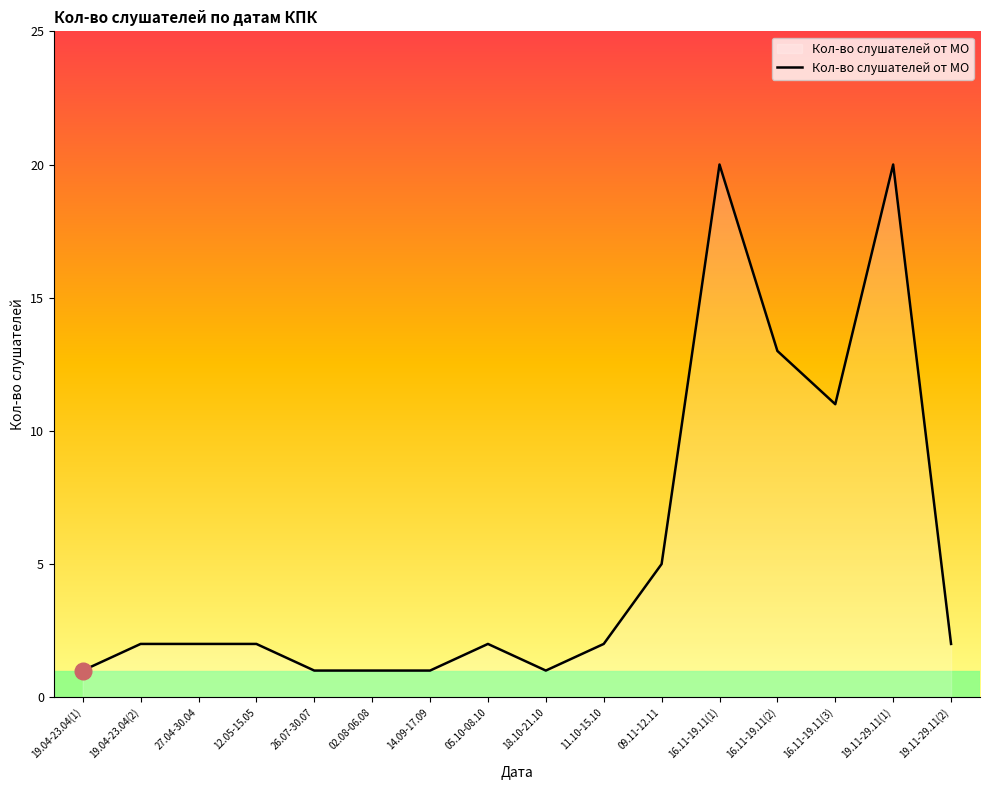

What position from the right is 11.10-15.10?

7